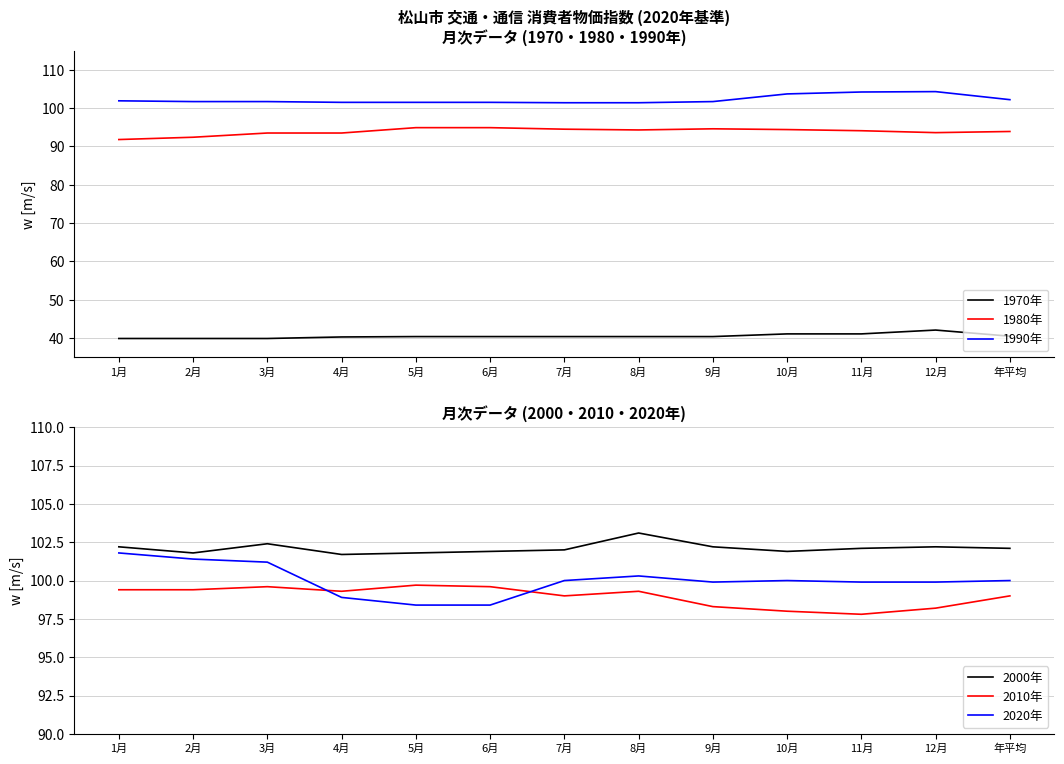

Between 7月 and 10月, which series saw the biggest shift?

1990